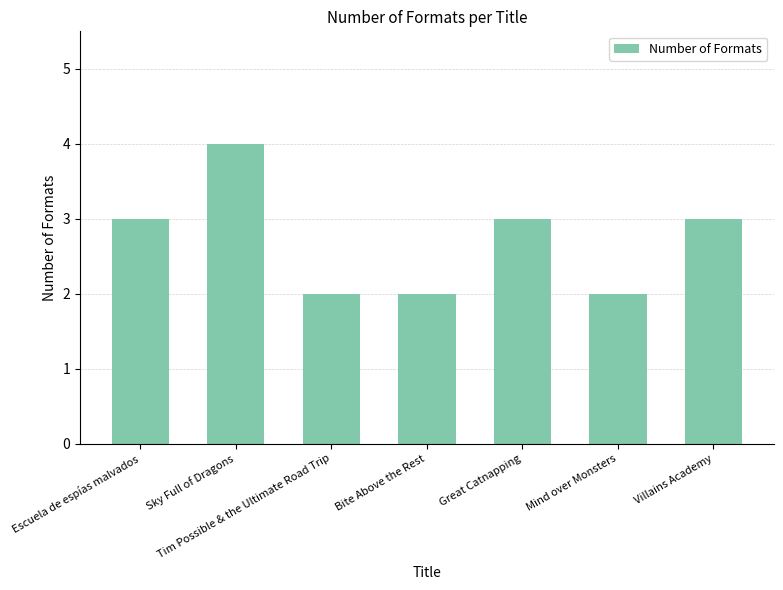

The chart shows a value of 1 at Great Catnapping. True or false?

False